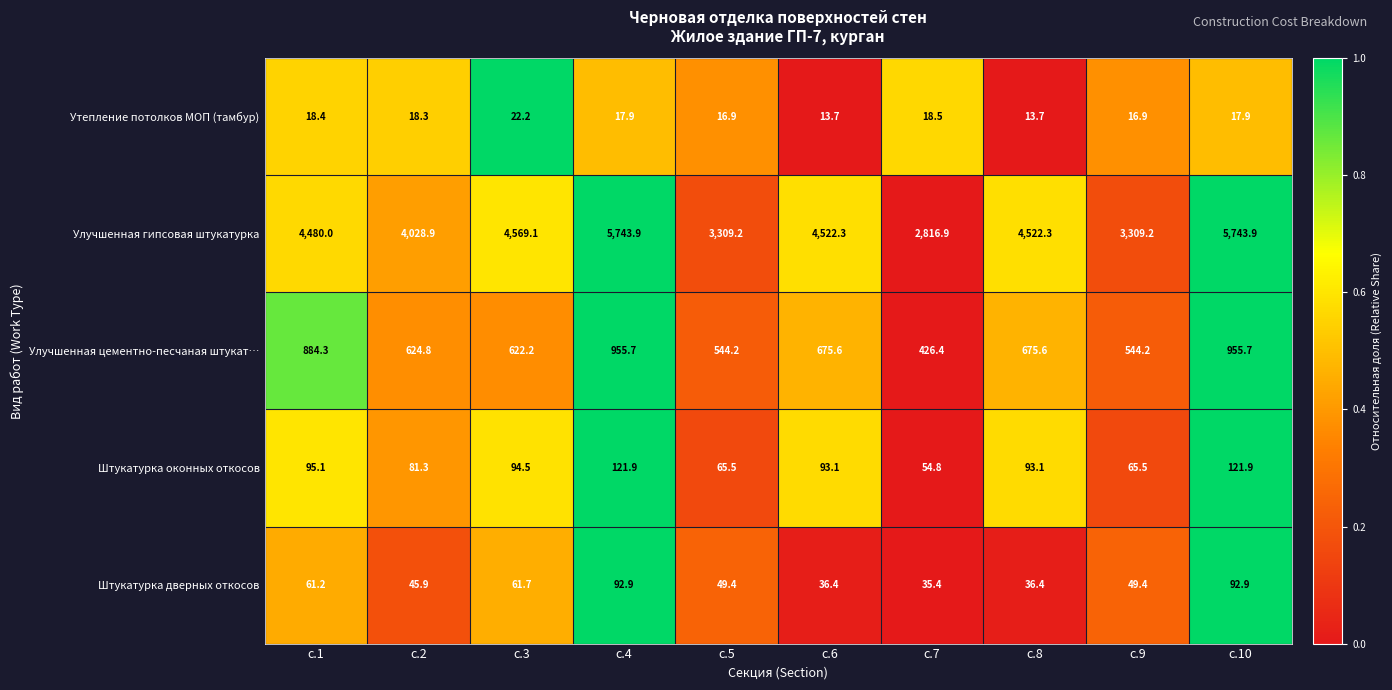

Which series has the largest total across all categories?

Улучшенная гипсовая штукатурка